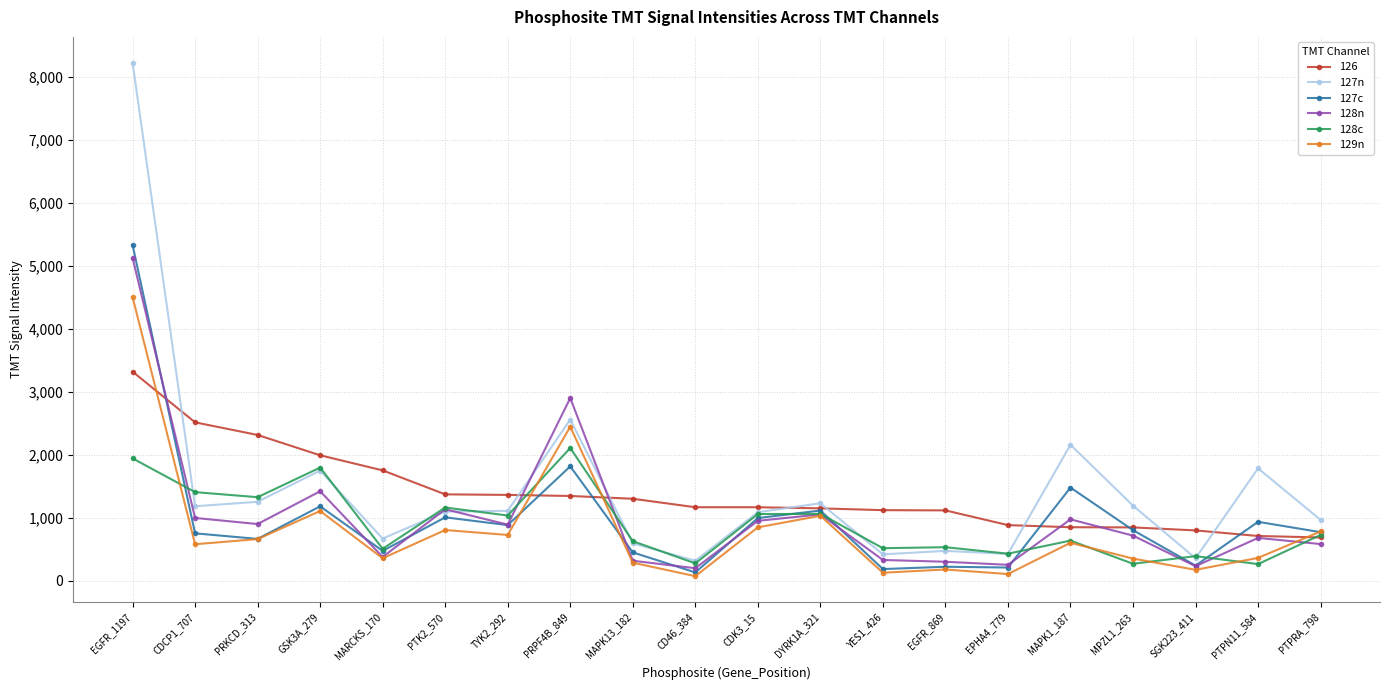

Read the 127n value at CDCP1_707.

1182.6